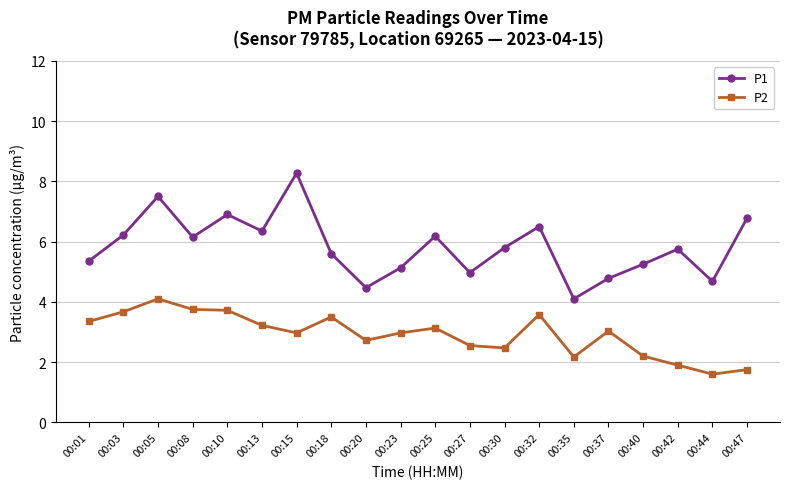

What is the value of the P2 point at the 17th from the left?

2.2